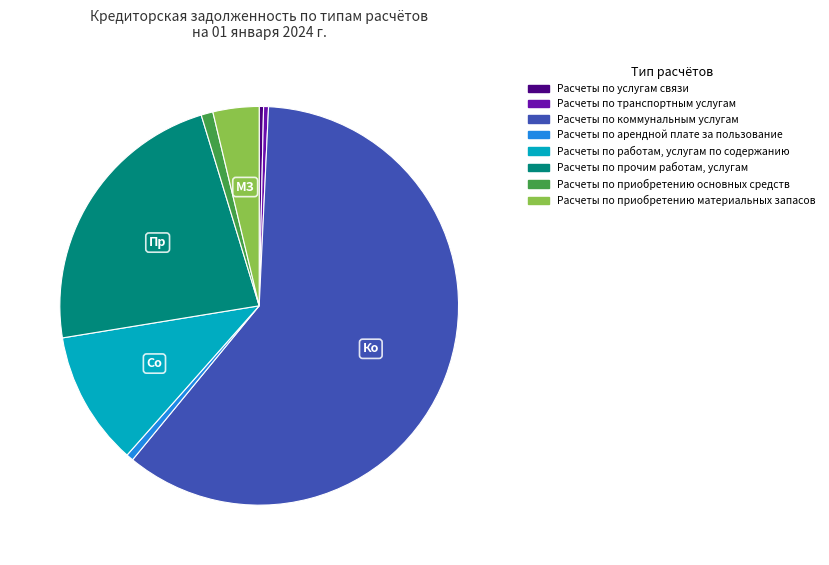

What is the largest slice in the pie chart?

Расчеты по коммунальным услугам